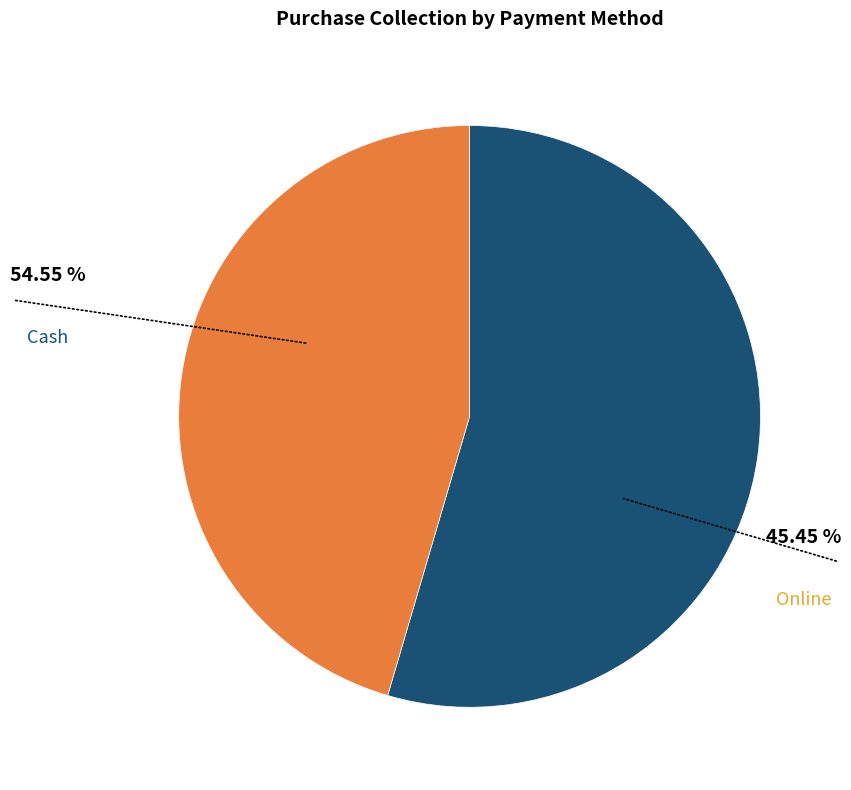

What percentage do Cash and Online together represent?

100.0%